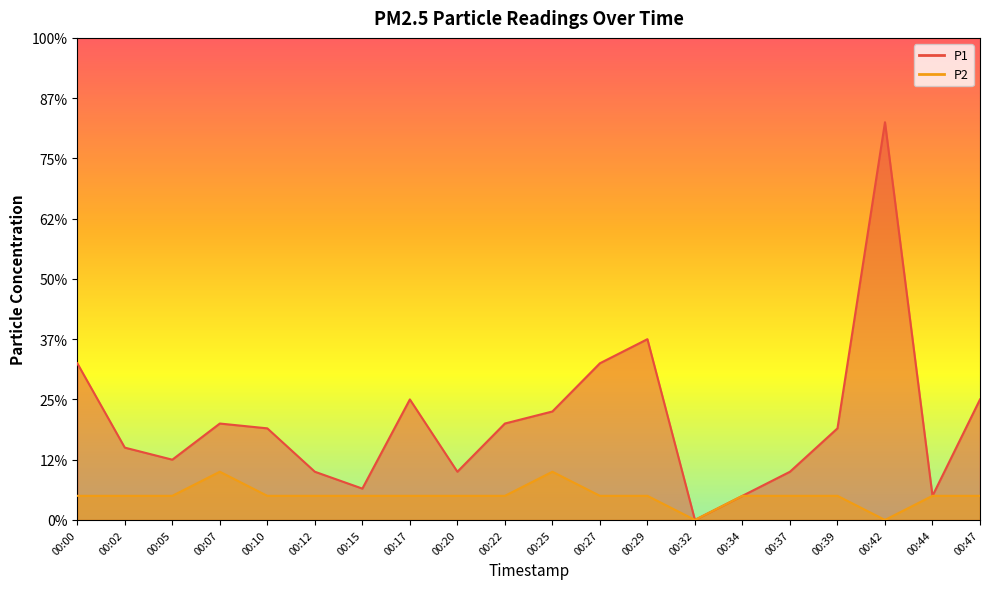

List the labels in order of P2 value, smallest first.

00:32, 00:42, 00:00, 00:02, 00:05, 00:10, 00:12, 00:15, 00:17, 00:20, 00:22, 00:27, 00:29, 00:34, 00:37, 00:39, 00:44, 00:47, 00:07, 00:25